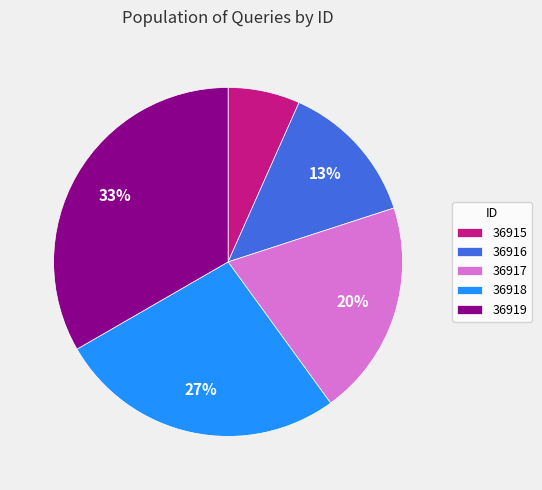

Which category has the smallest portion of the pie?

36915